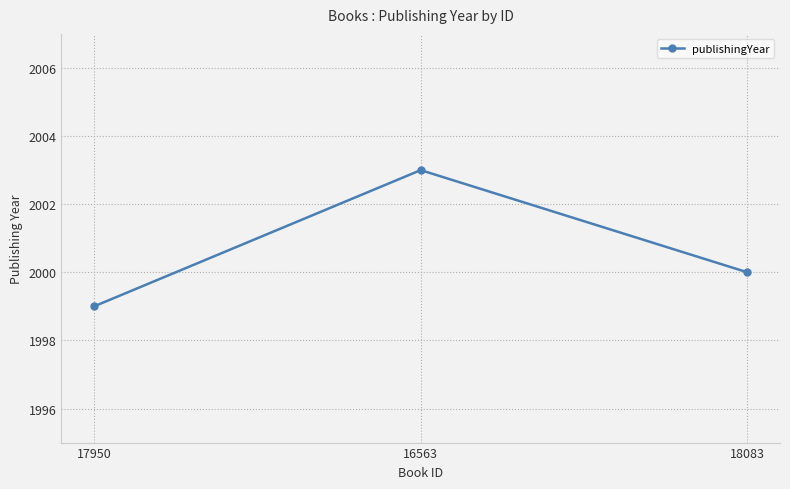

What is the greatest value displayed?

2003